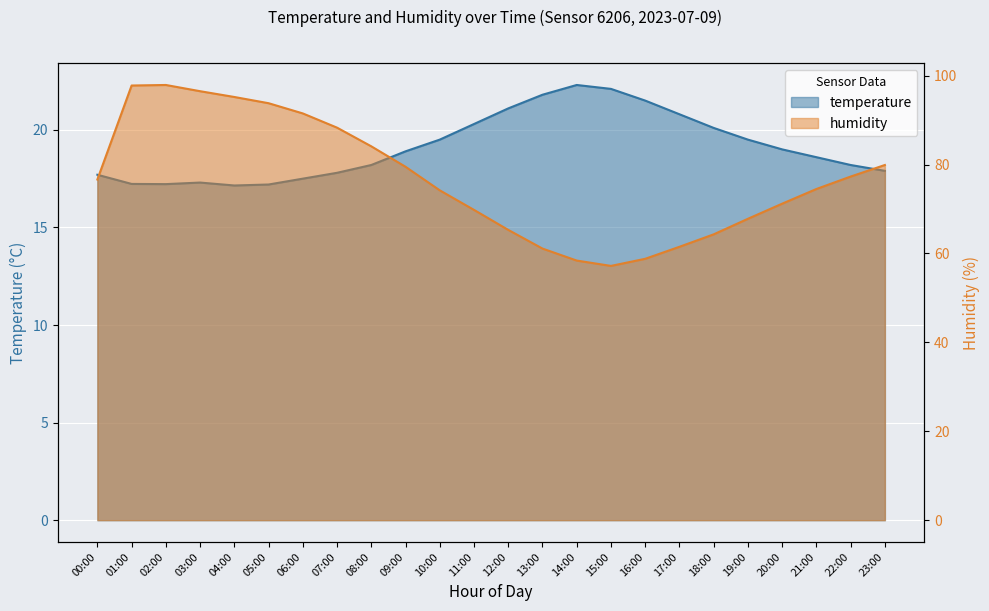

Which series has the largest total across all categories?

humidity